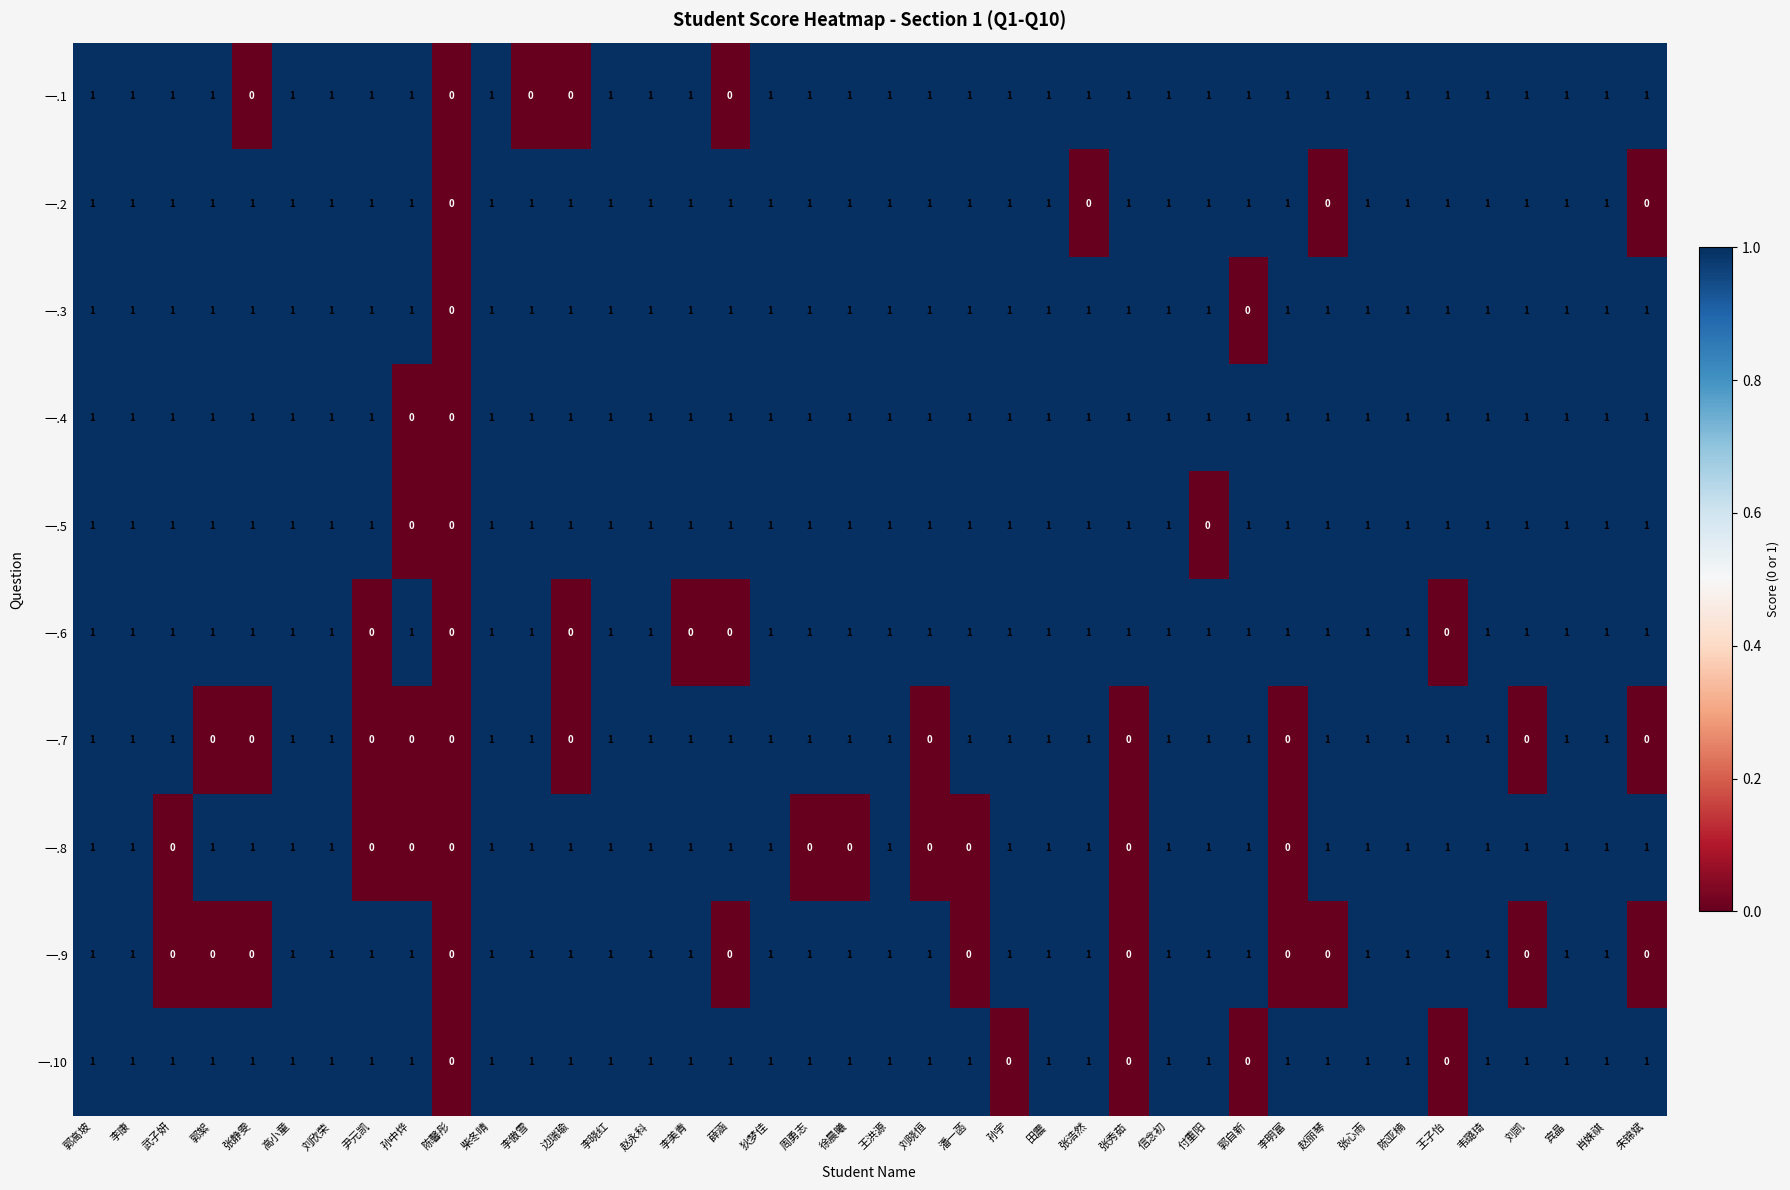

What is the total value across all series at 潘一菡?

8